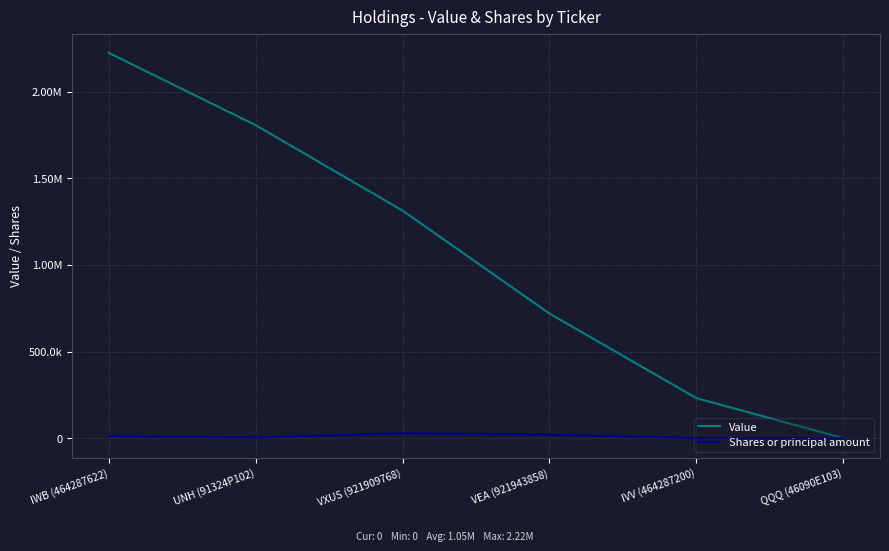

Where is the first local maximum for Shares or principal amount?

VXUS (921909768)